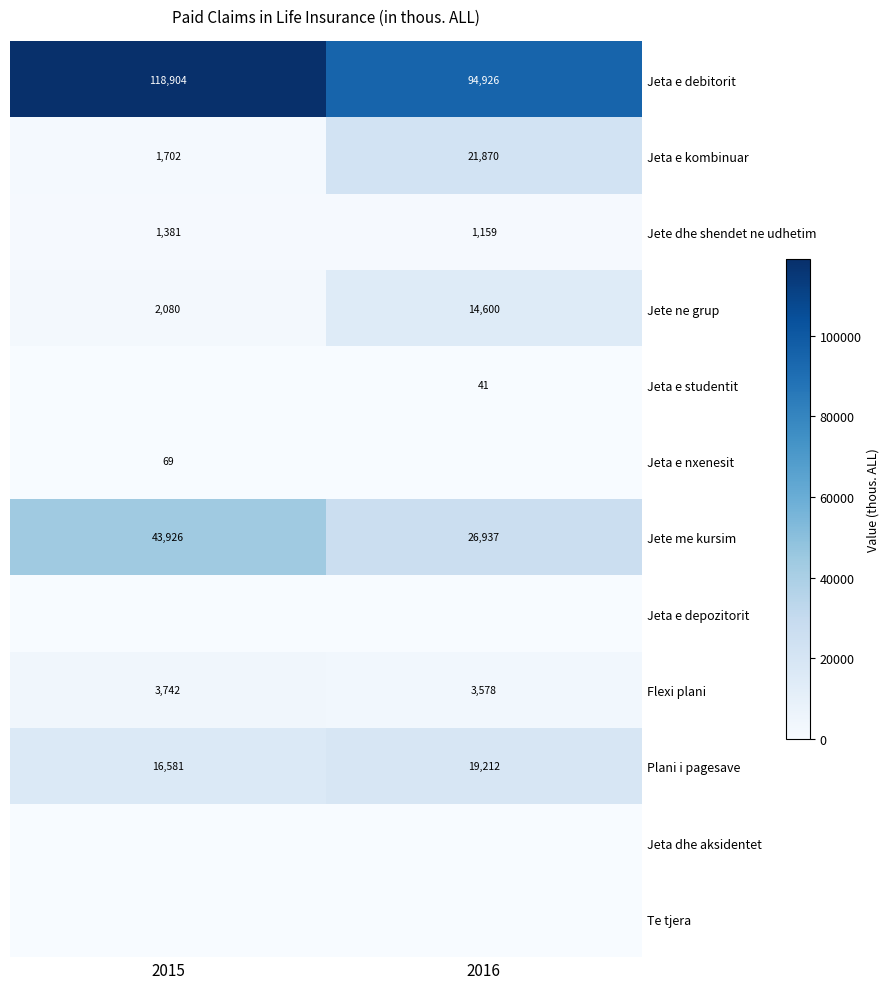

Rank the categories by Plani i pagesave value from lowest to highest.

2015, 2016